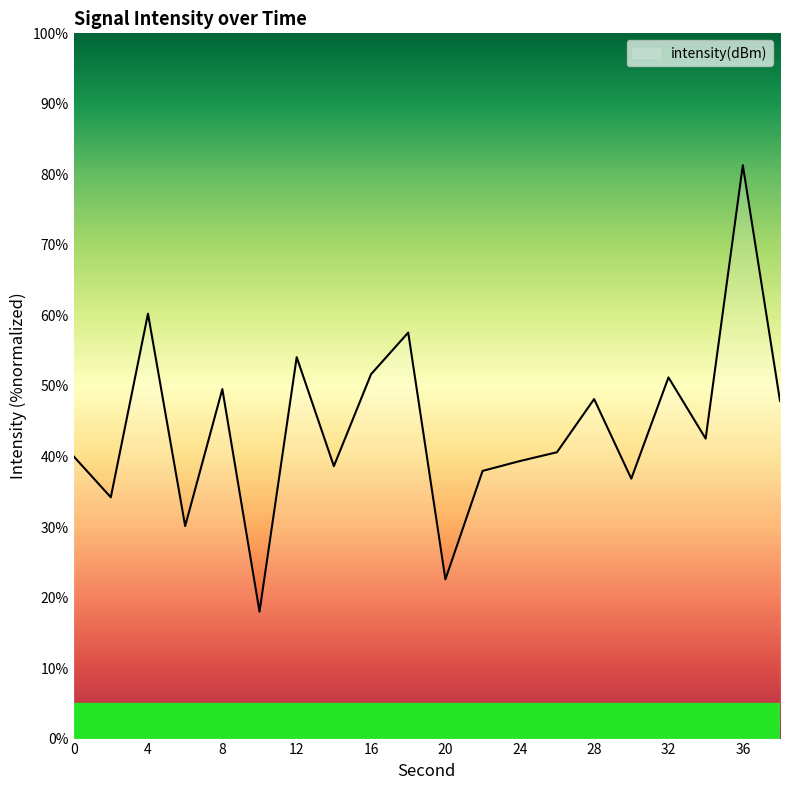

What is the maximum value shown in the chart?

81.3